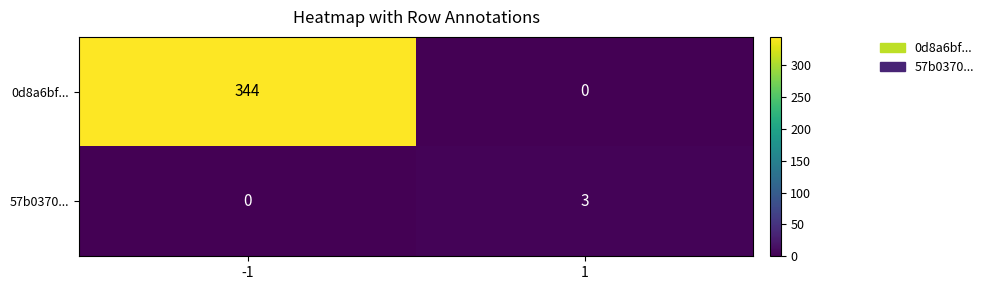

Reading left to right, transcribe all the data shown in this chart.

0d8a6bf...: -1=344	1=0
57b0370...: -1=0	1=3